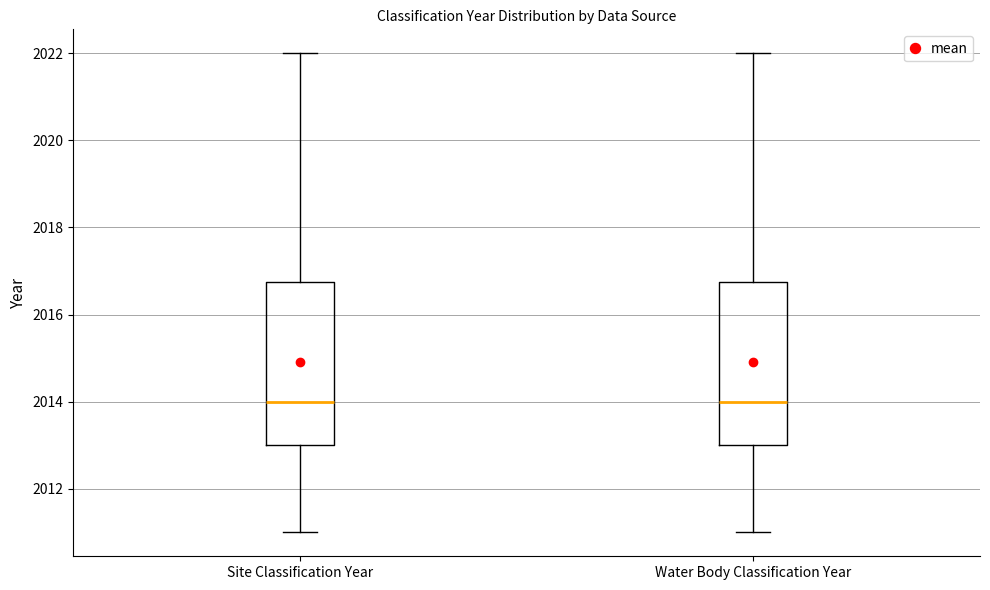

Reading left to right, read every box against the y-axis: the position of its median line, the range the box covers, and the ends of its whiskers. The values are not printed on the chart, so give them approximately, as read against the axis.

Site Classification Year: median 2014.0, box 2013.0 to 2016.8, whiskers 2011.0 to 2022.0
Water Body Classification Year: median 2014.0, box 2013.0 to 2016.8, whiskers 2011.0 to 2022.0